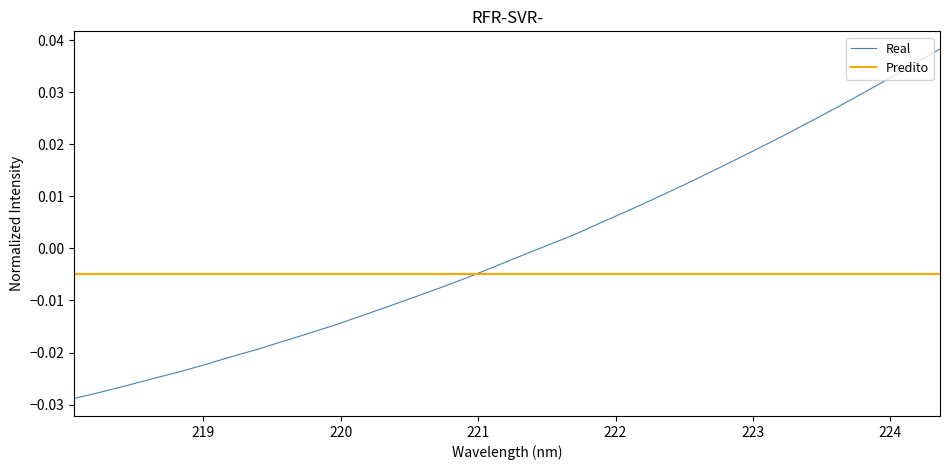

Does the chart display data point markers on the line(s)?

No